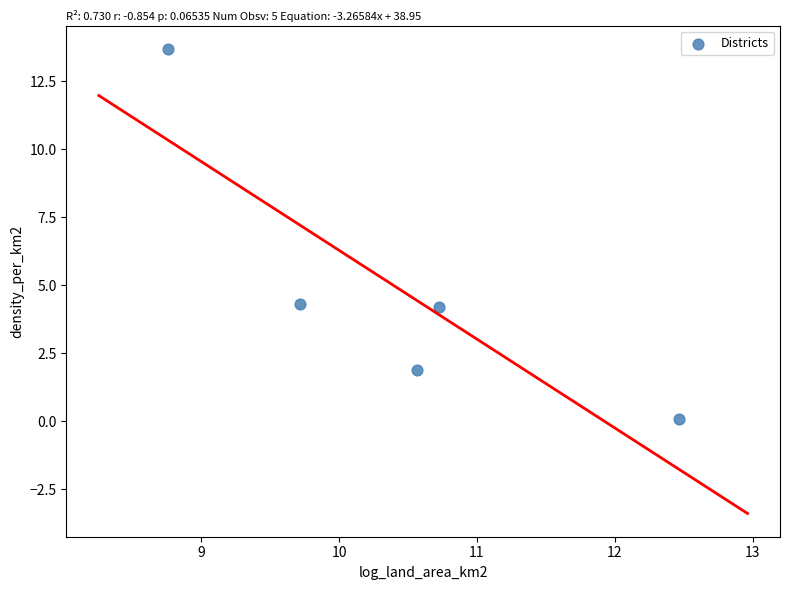

What is the range of X values (max minus min)?

3.7